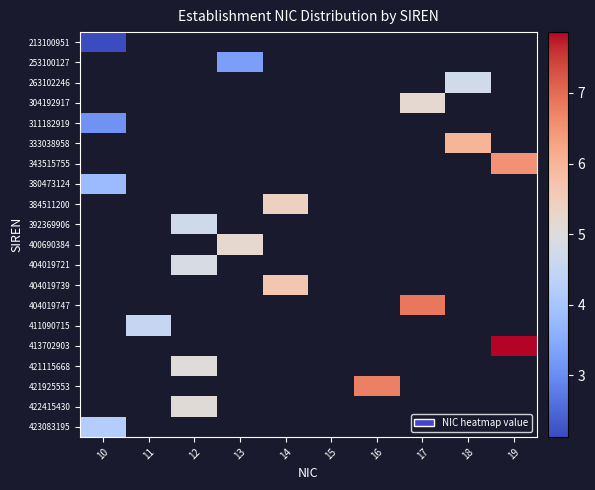

At how many categories does at least one series exceed 6?

3